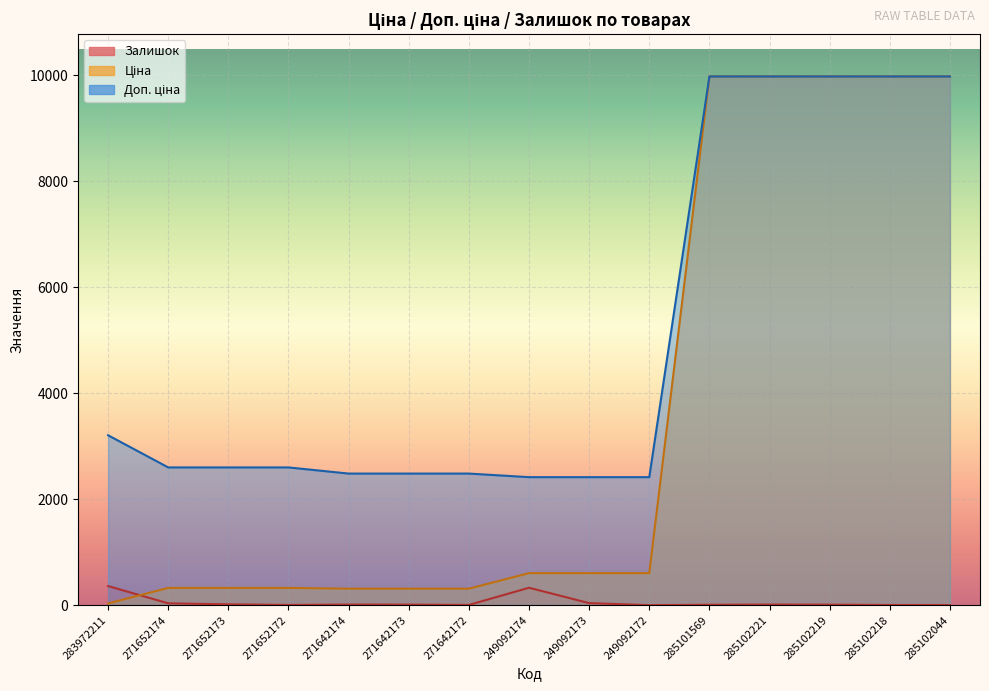

True or false: Доп. ціна and Залишок cross at least once.

False